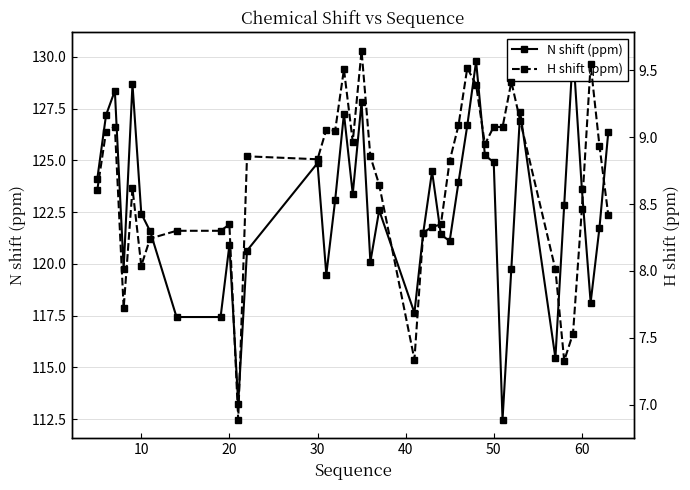

Is the value of H shift (ppm) at 29 greater than the value of N shift (ppm) at 22?

No